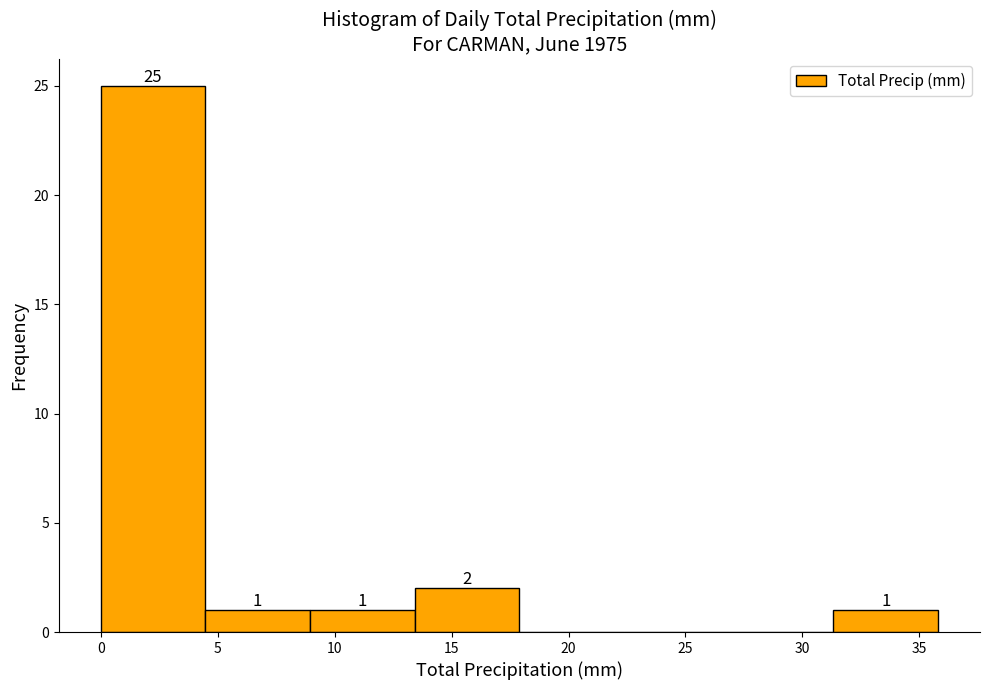

Which range on the x-axis has the tallest bar?

0.0 to 4.5